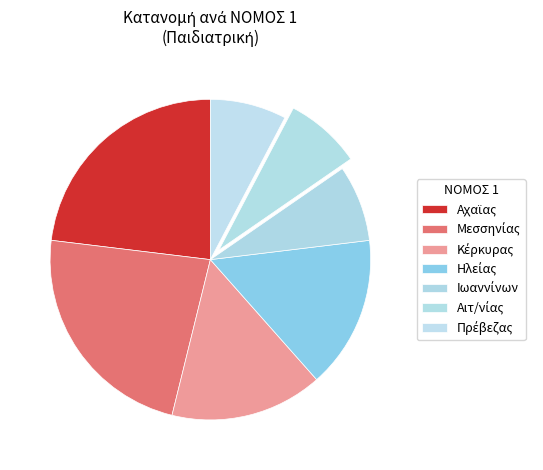

Is it true that Αιτ/νίας is 1% of the pie?

False